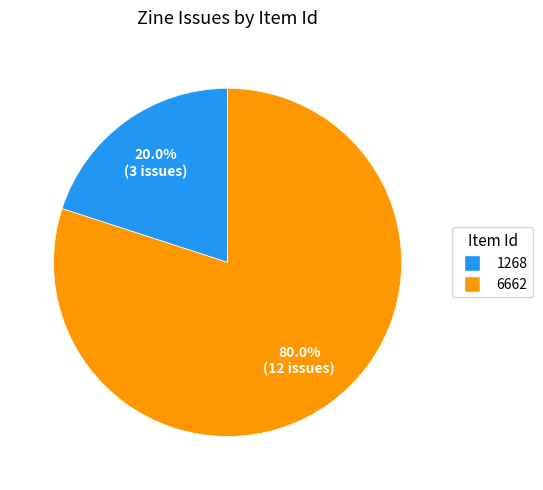

True or false: 1268 accounts for 27% of the total.

False